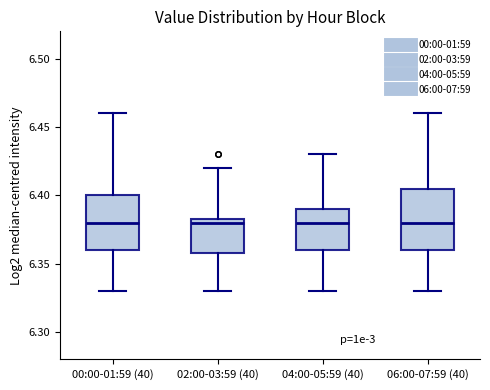

Reading left to right, read every box against the y-axis: the position of its median line, the range the box covers, and the ends of its whiskers. The values are not printed on the chart, so give them approximately, as read against the axis.

00:00-01:59 (40): median 6.380, box 6.360 to 6.400, whiskers 6.330 to 6.460
02:00-03:59 (40): median 6.380, box 6.360 to 6.385, whiskers 6.330 to 6.420
04:00-05:59 (40): median 6.380, box 6.360 to 6.390, whiskers 6.330 to 6.430
06:00-07:59 (40): median 6.380, box 6.360 to 6.405, whiskers 6.330 to 6.460